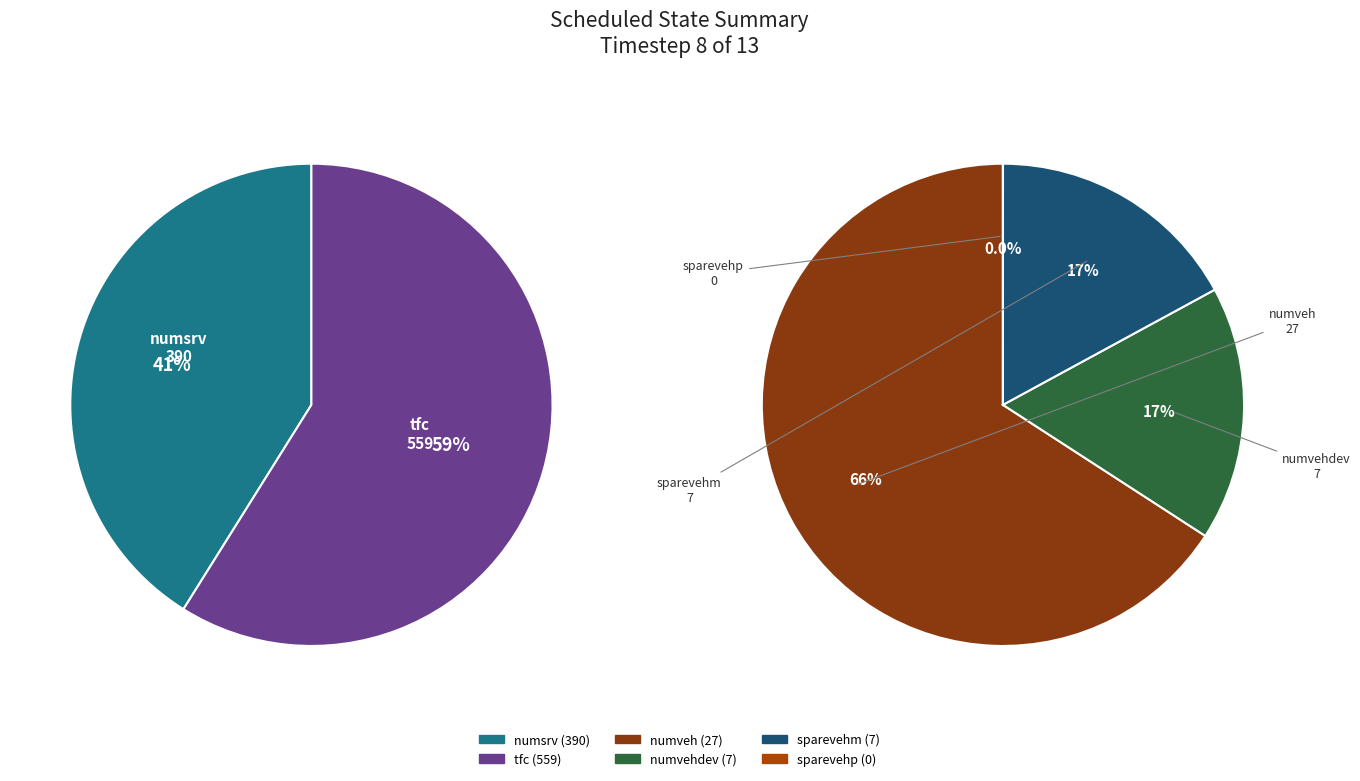

Combined, what portion of the pie is tfc and sparevehm?

57.2%